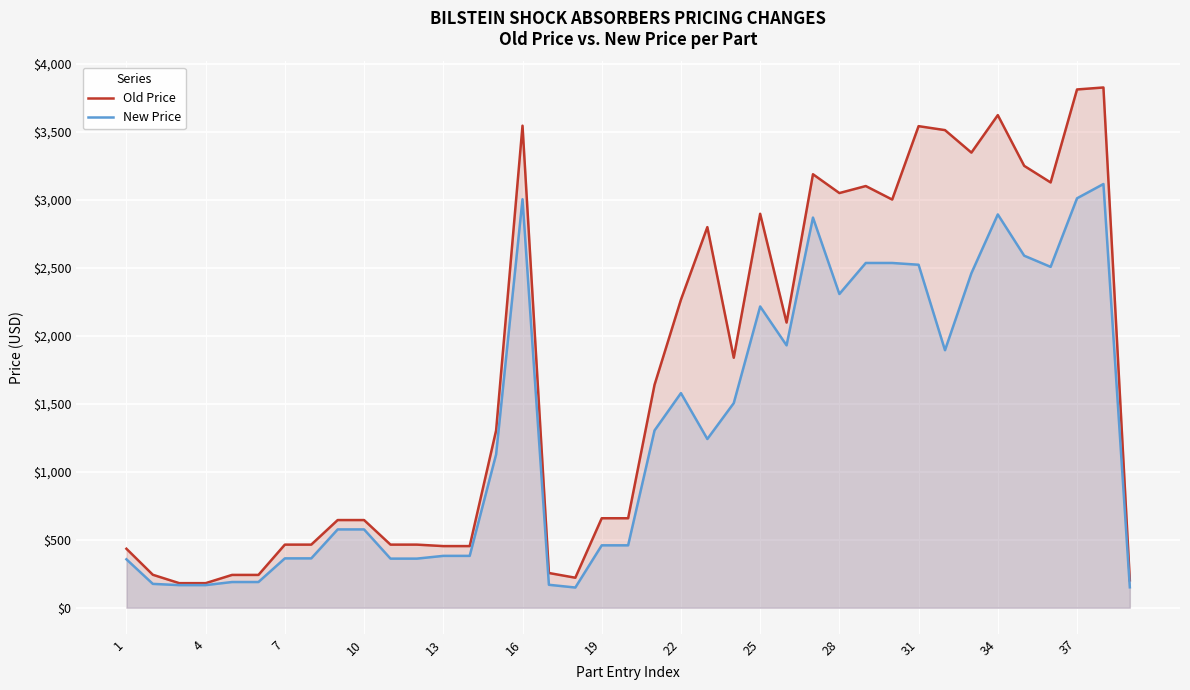

Which series has the widest spread of values?

Old Price